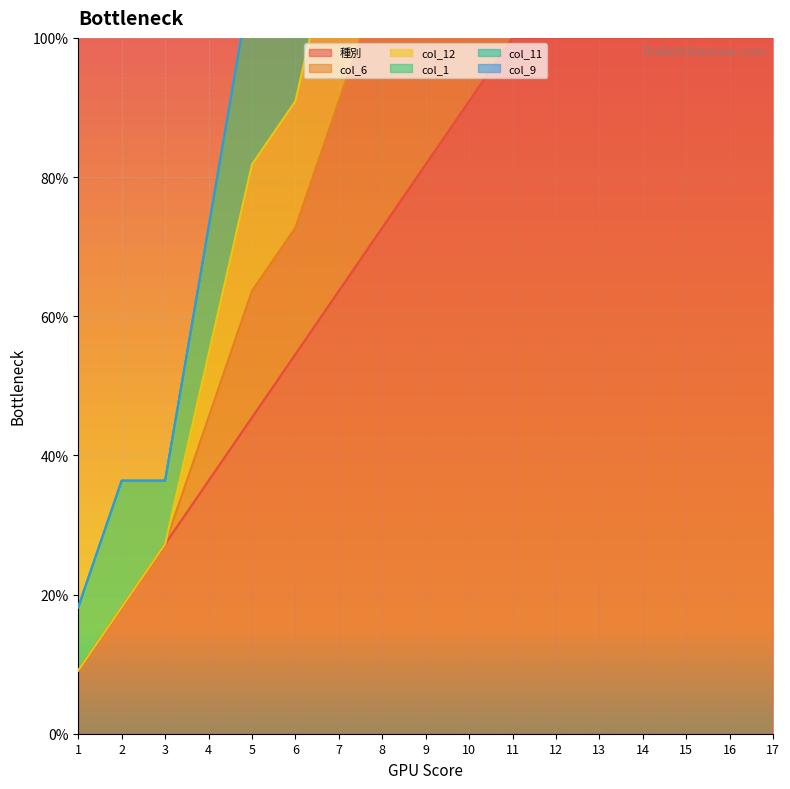

Which label corresponds to the largest value in the chart?

17